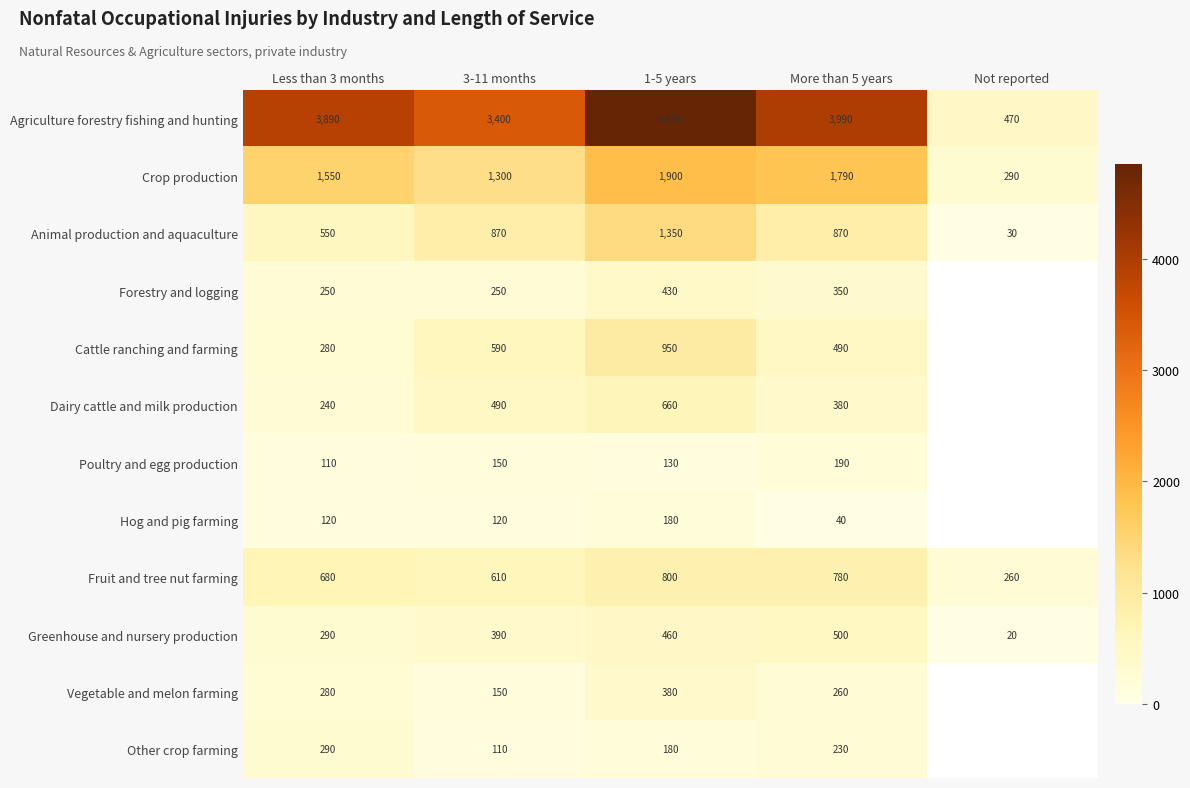

Count the number of data series in this chart.

12